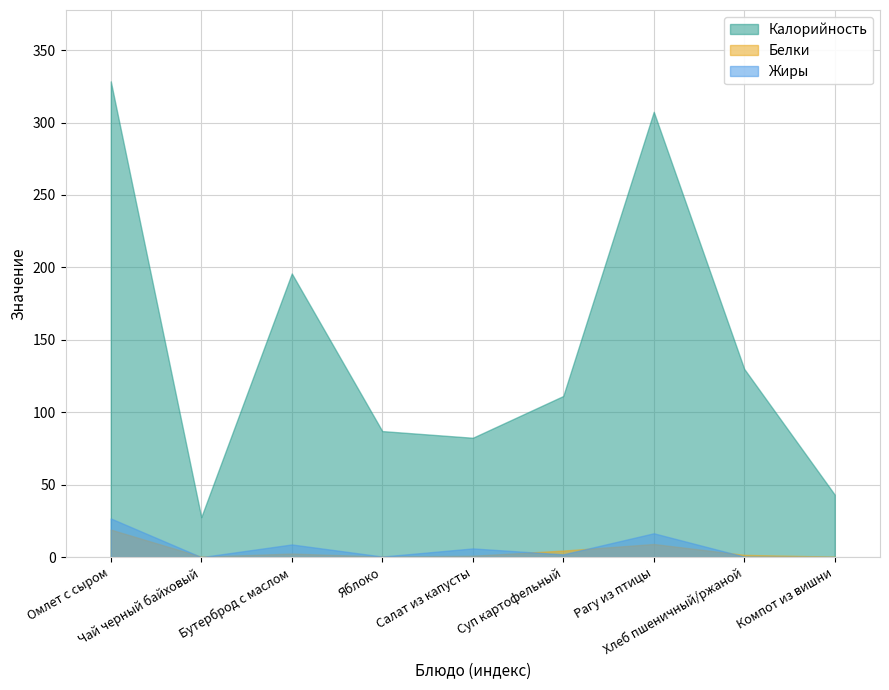

Is it true that Жиры equals 28.7 at Рагу из птицы?

False